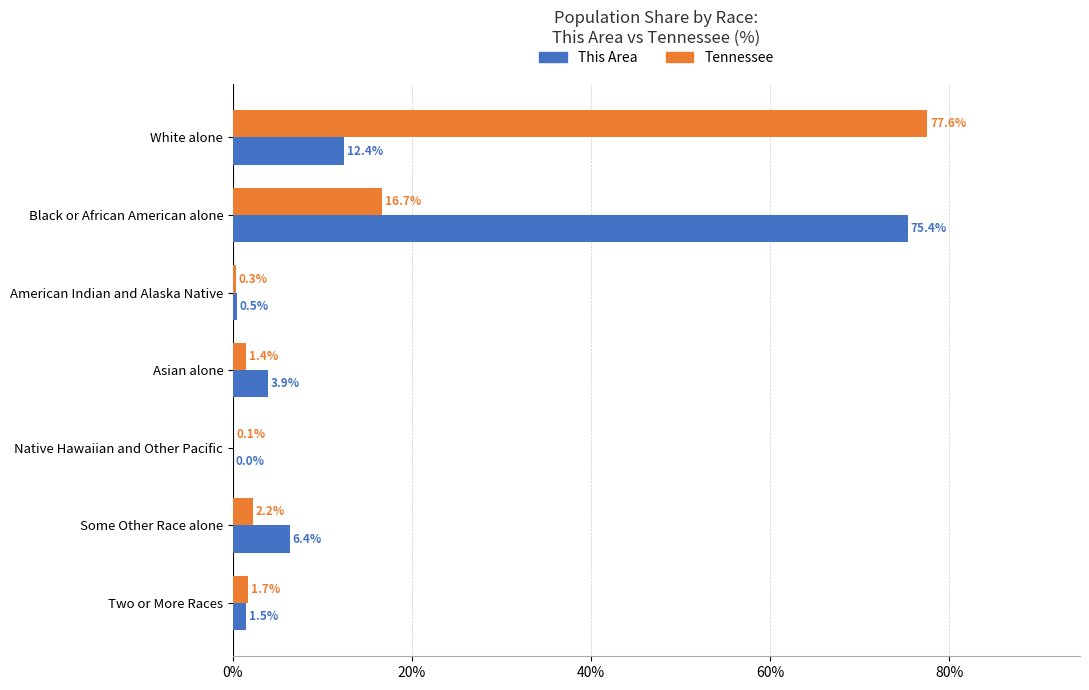

What are all the series names shown in the legend?

This Area, Tennessee